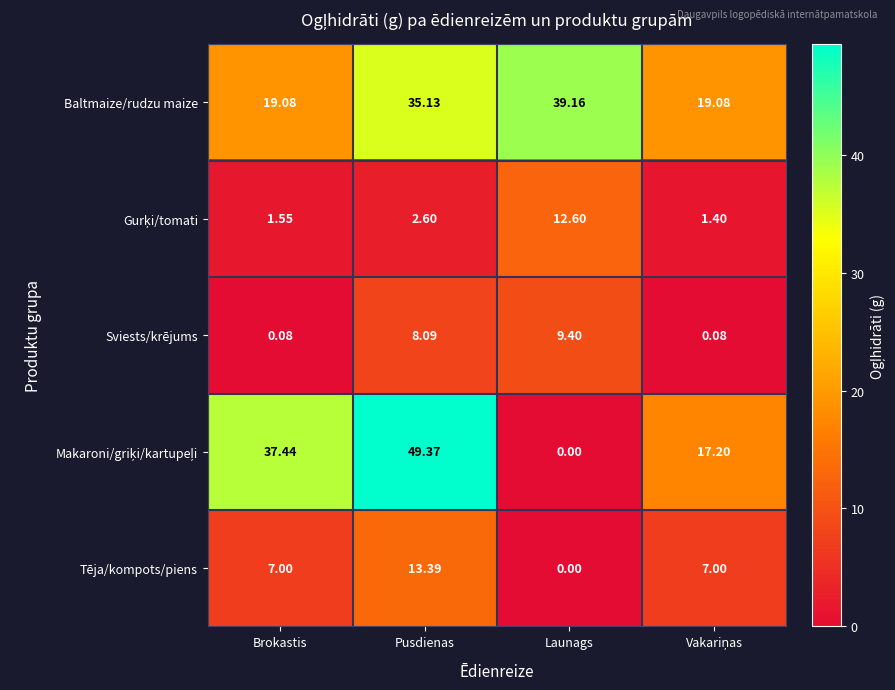

At how many categories does at least one series exceed 36?

3